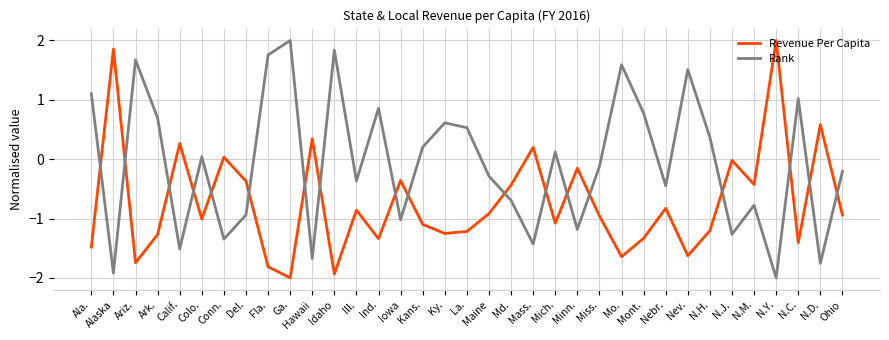

What position from the left is Ky.?

17